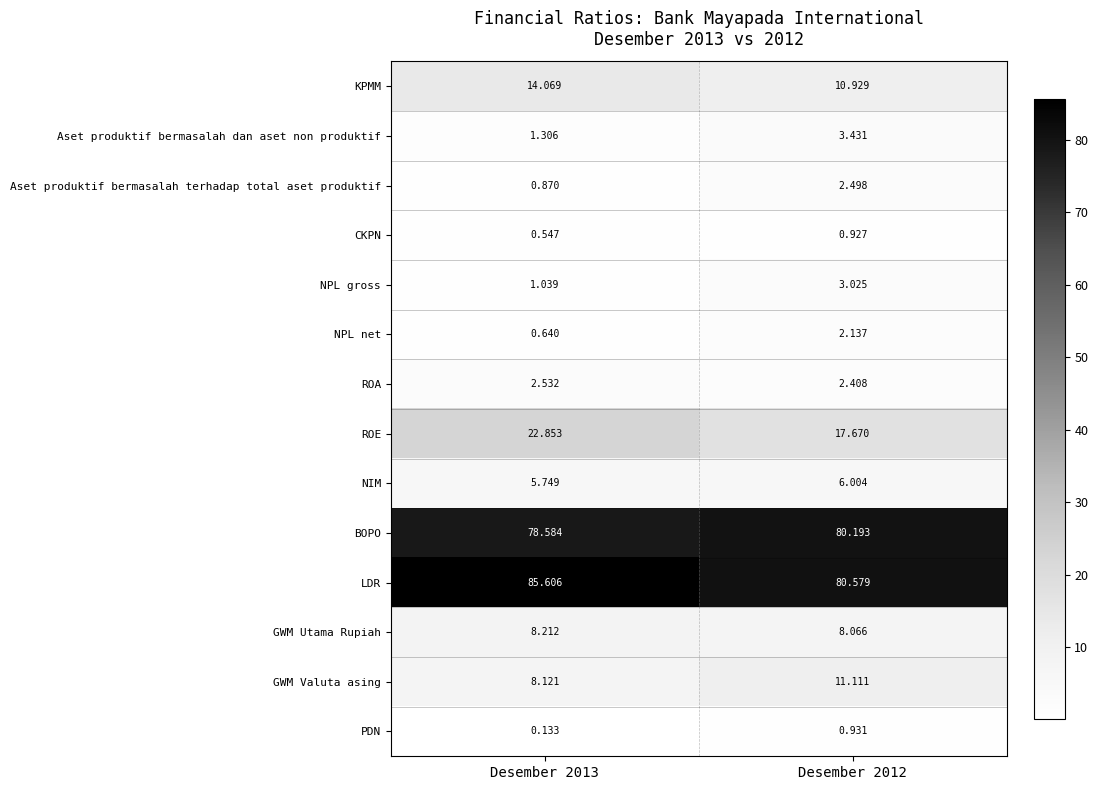

At how many categories does at least one series exceed 32?

2